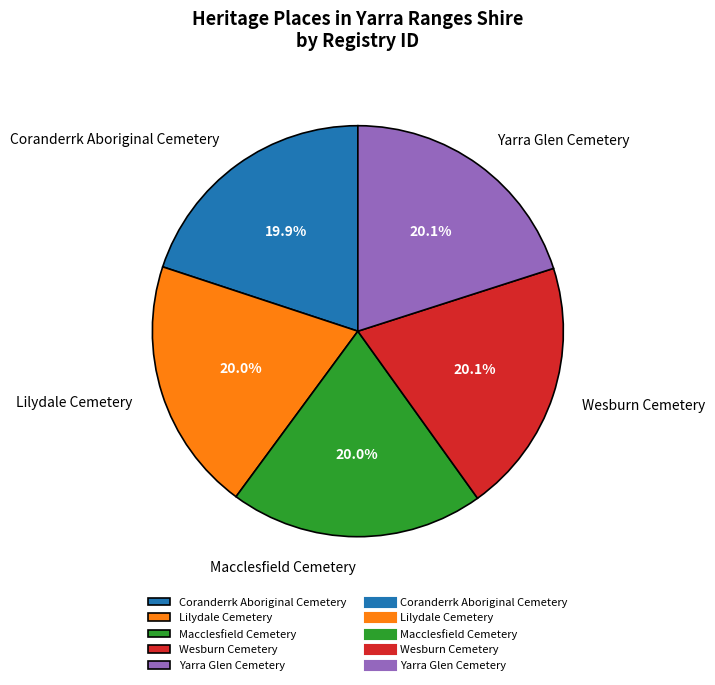

Approximately how many times larger is the value at Lilydale Cemetery compared to Coranderrk Aboriginal Cemetery?

1.0